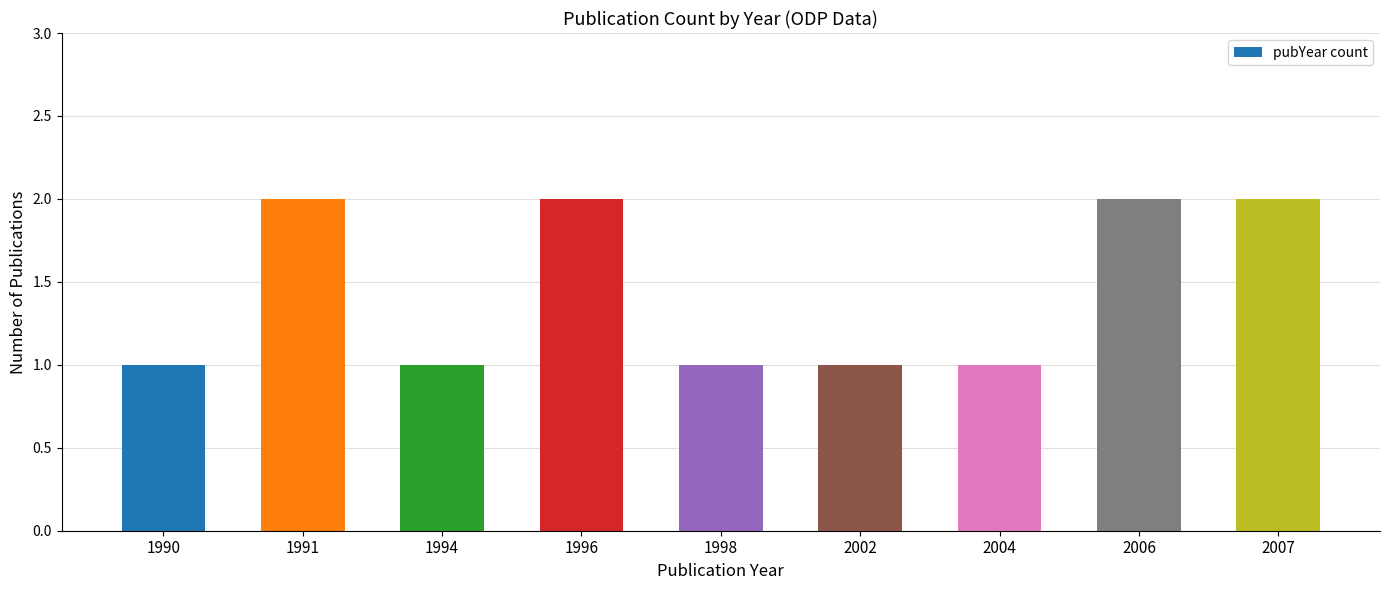

What is the sum of all values?

13